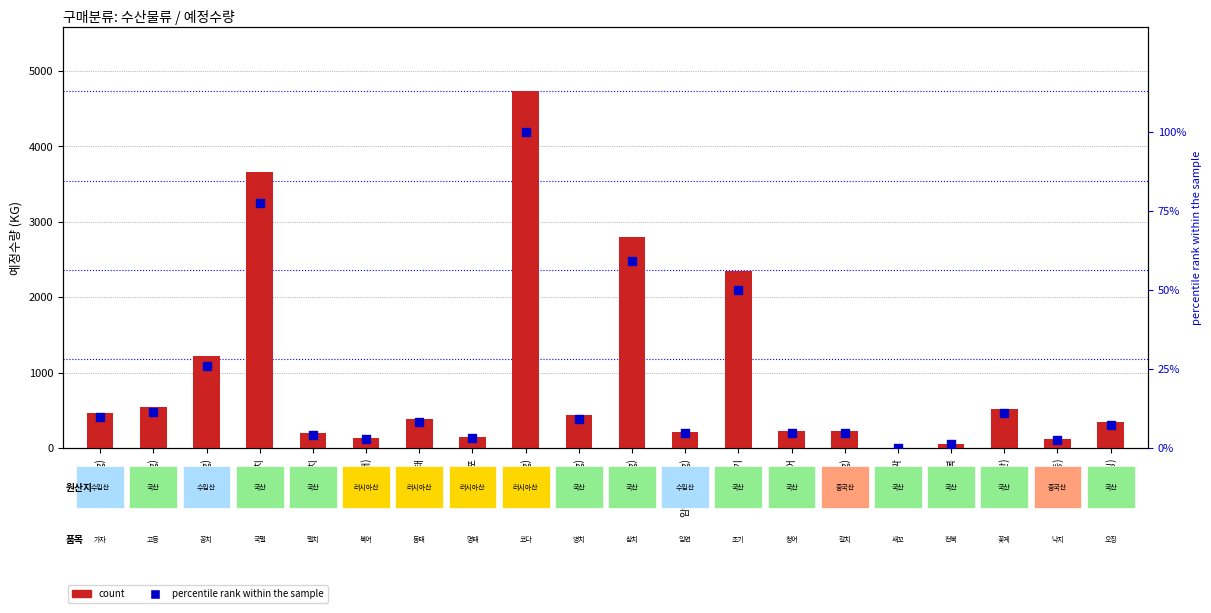

What is the total value across all series at 갈치(50g)?

231.8